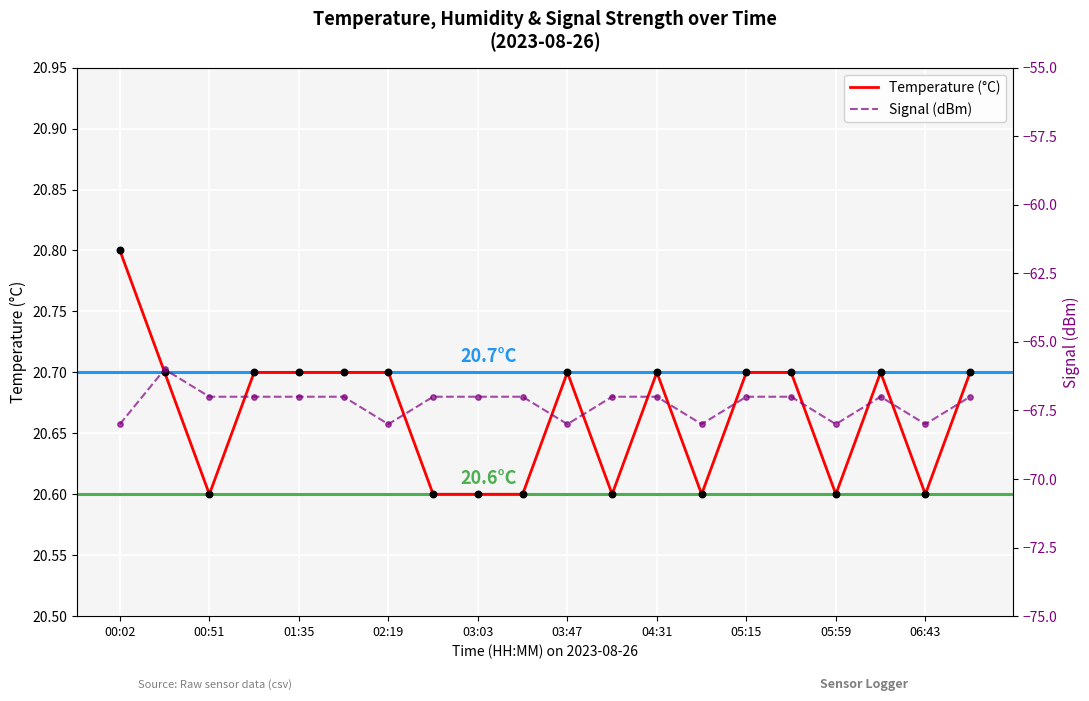

True or false: Temperature (°C) has a value of 9.8 at 00:02.

False